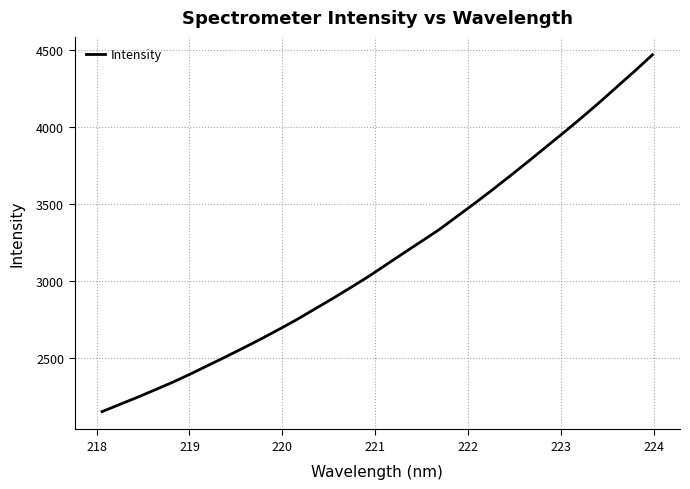

What is the minimum value shown in the chart?

2154.5